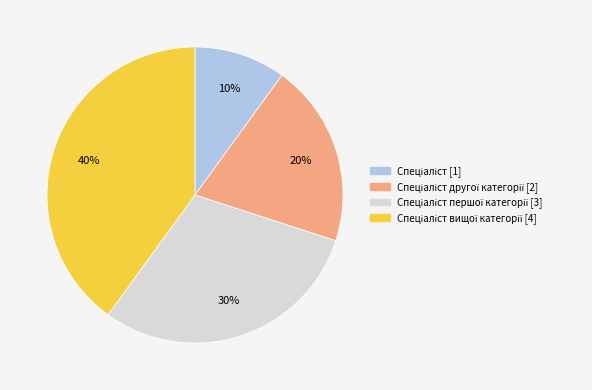

Is there any slice that represents more than half of the pie?

No